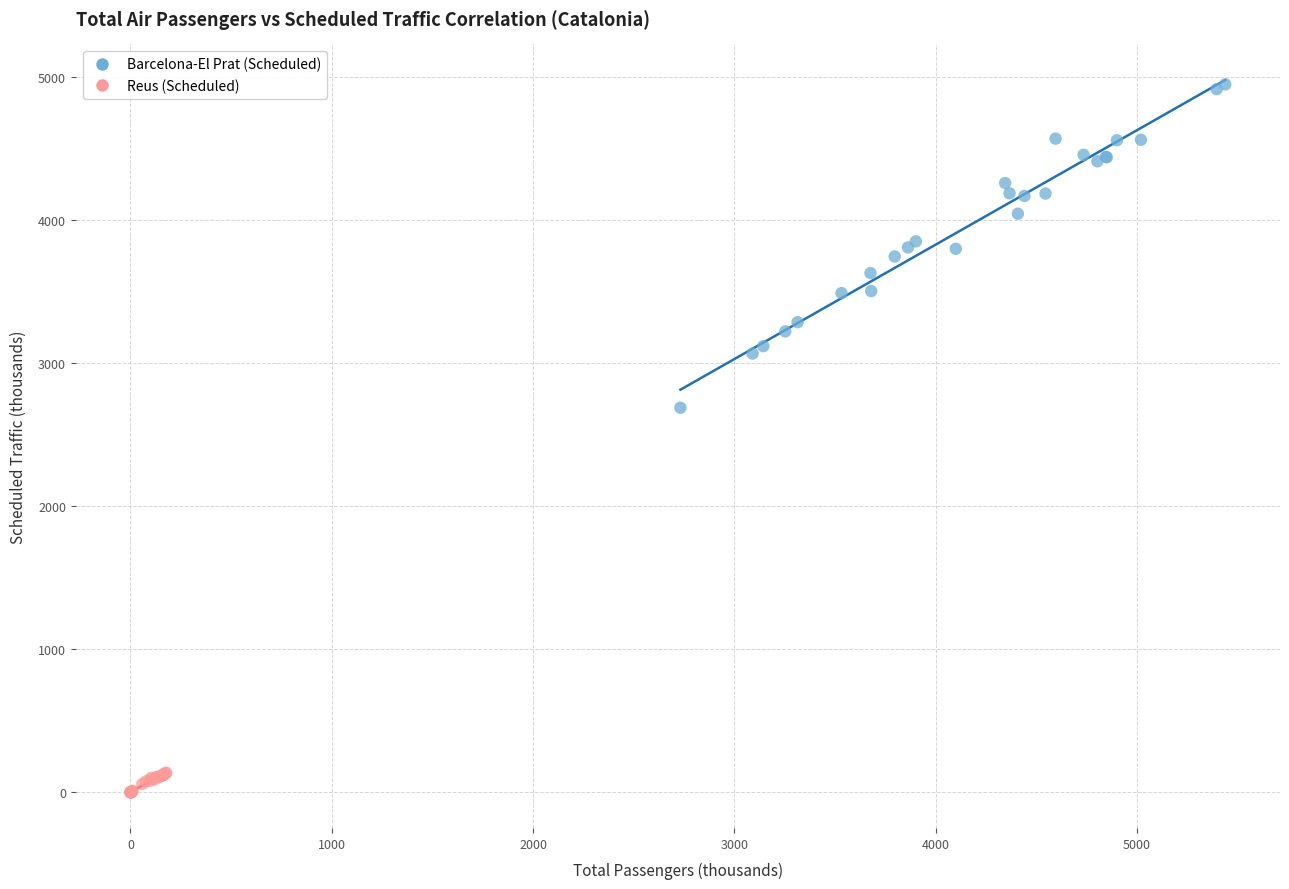

What are all the series names shown in the legend?

Barcelona-El Prat (Scheduled), Reus (Scheduled)